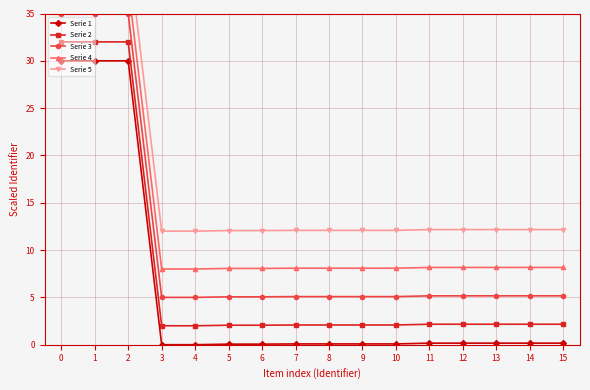

In Serie 2, how many points are higher than both neighbors (excluding endpoints)?

2